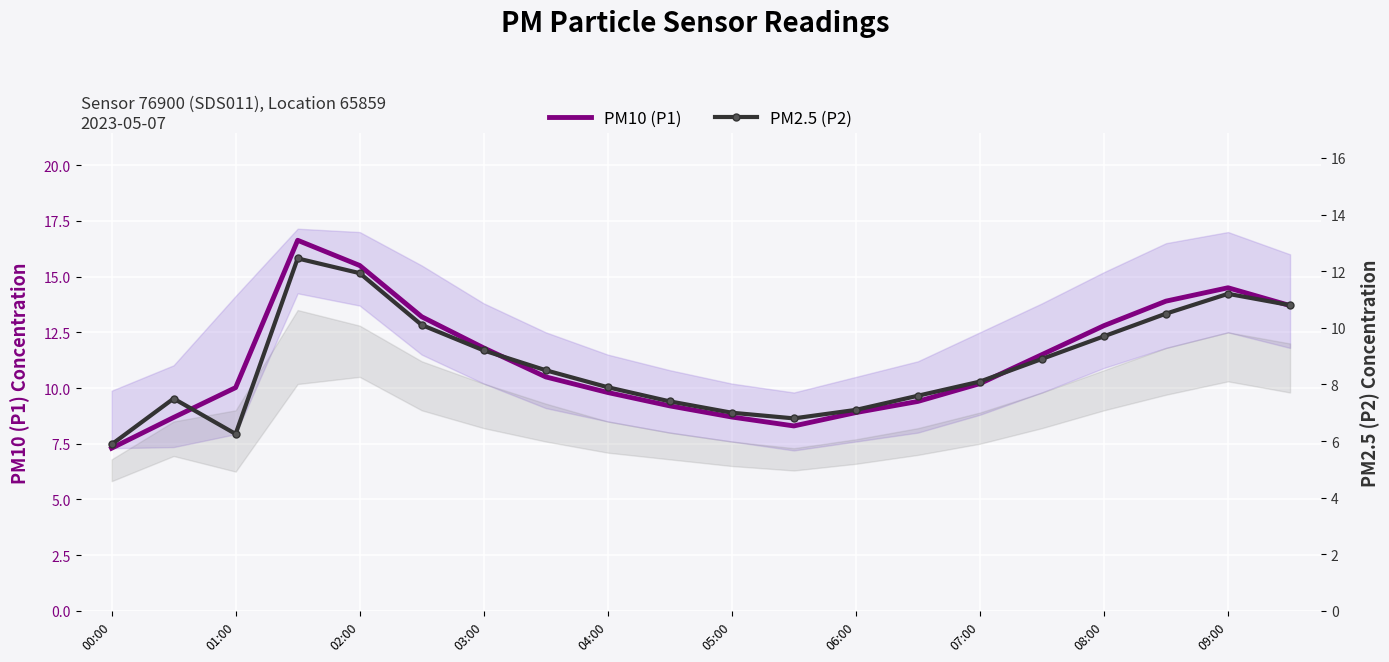

The value of PM10 (P1) at 05:00 is 8.7. True or false?

True